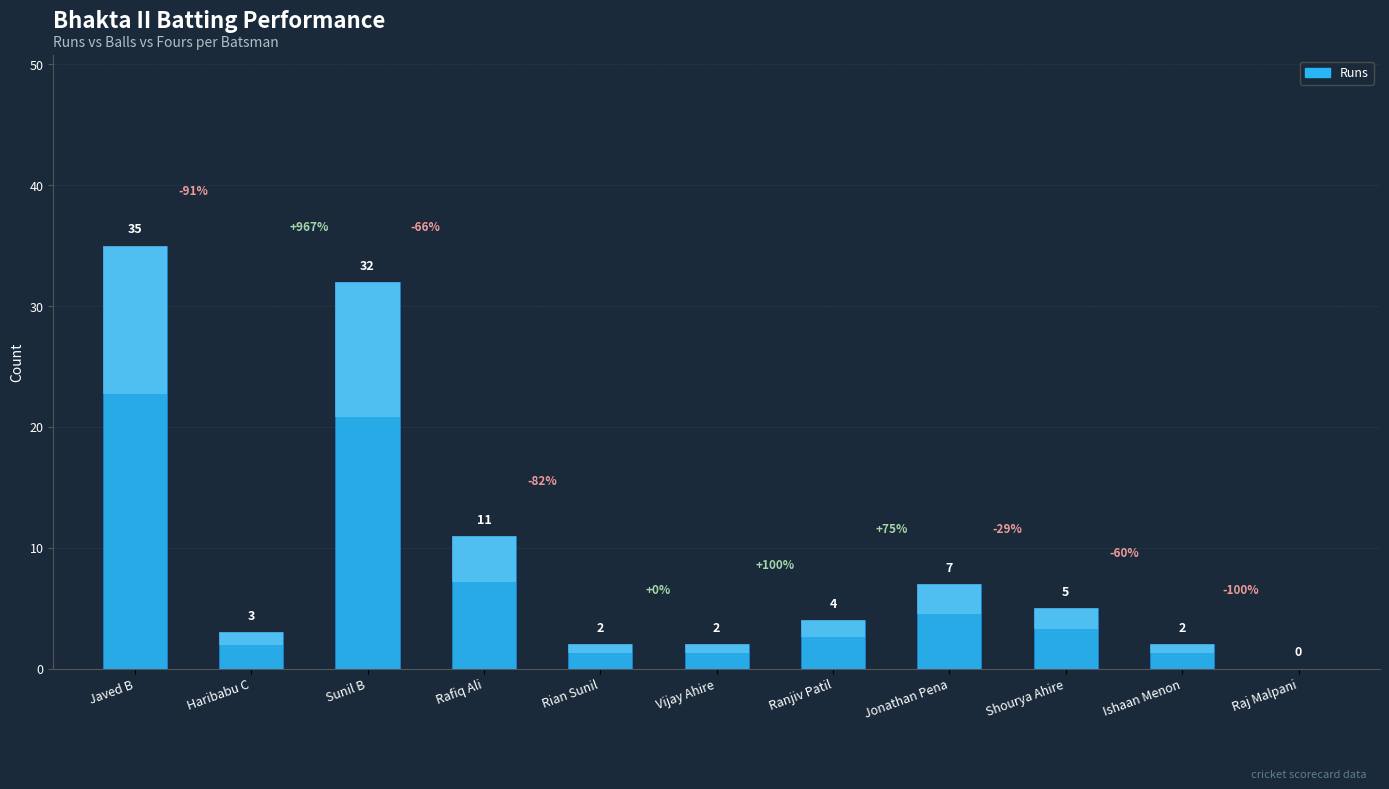

How many bars are there in total?

11